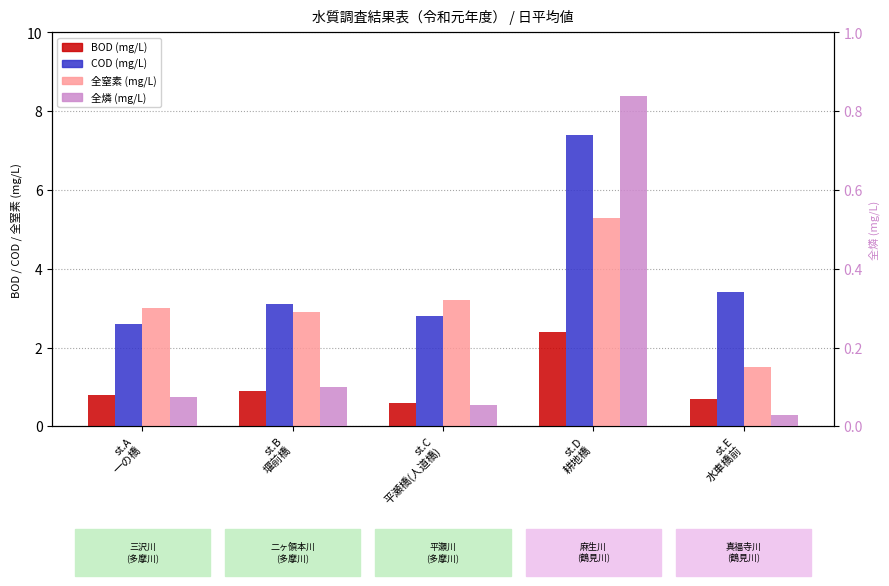

What is the sum of all BOD (mg/L) values?

5.4